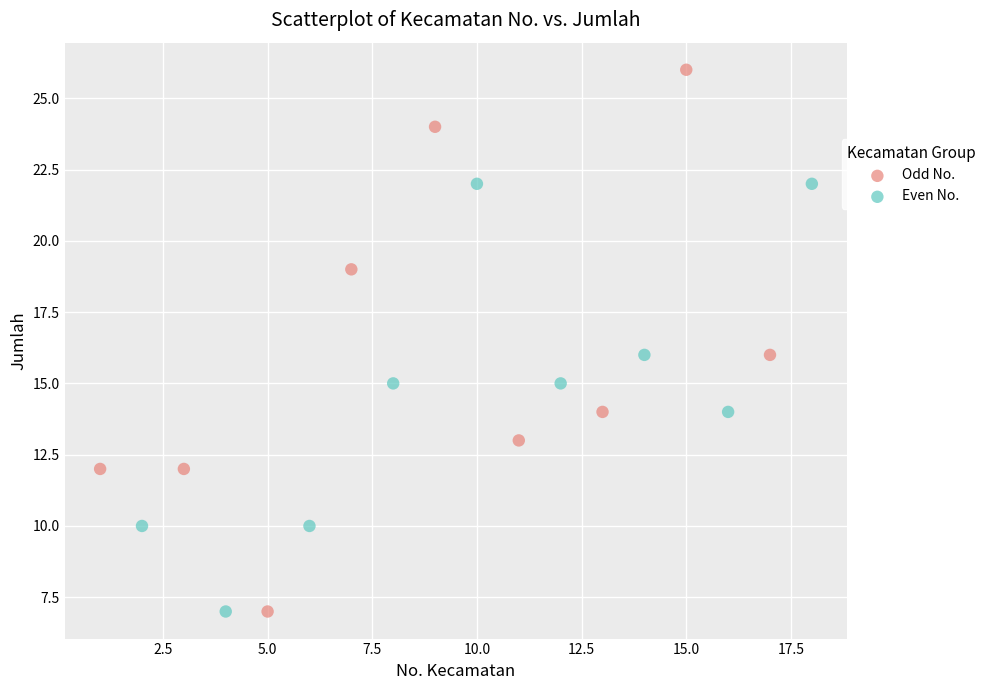

Which series contains the highest Y value?

Odd No.